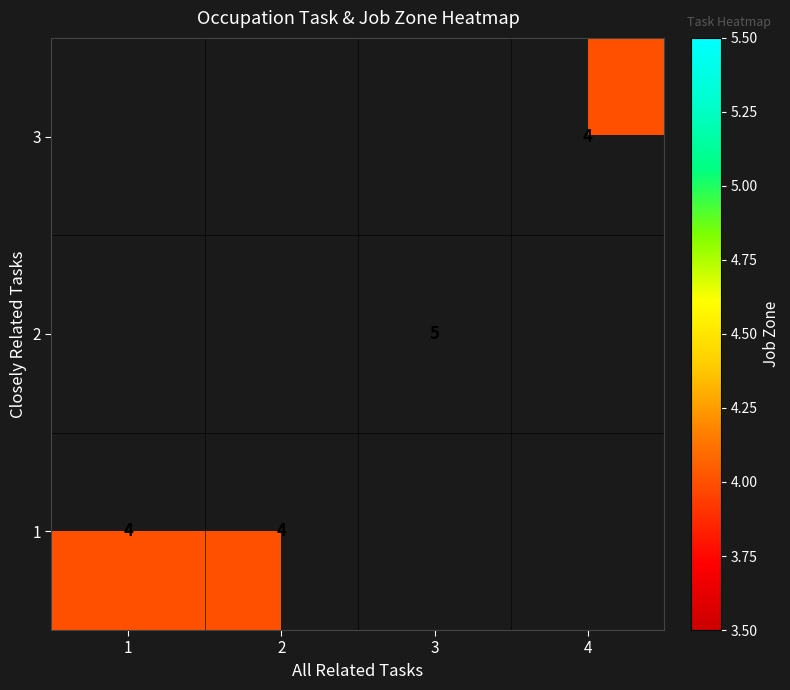

Which category has the highest value across all series?

3